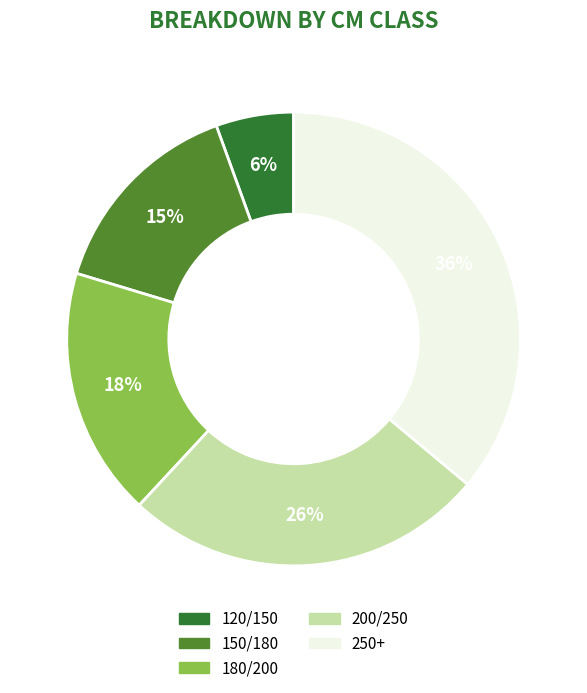

The 200/250 slice represents 36% of the pie. True or false?

False